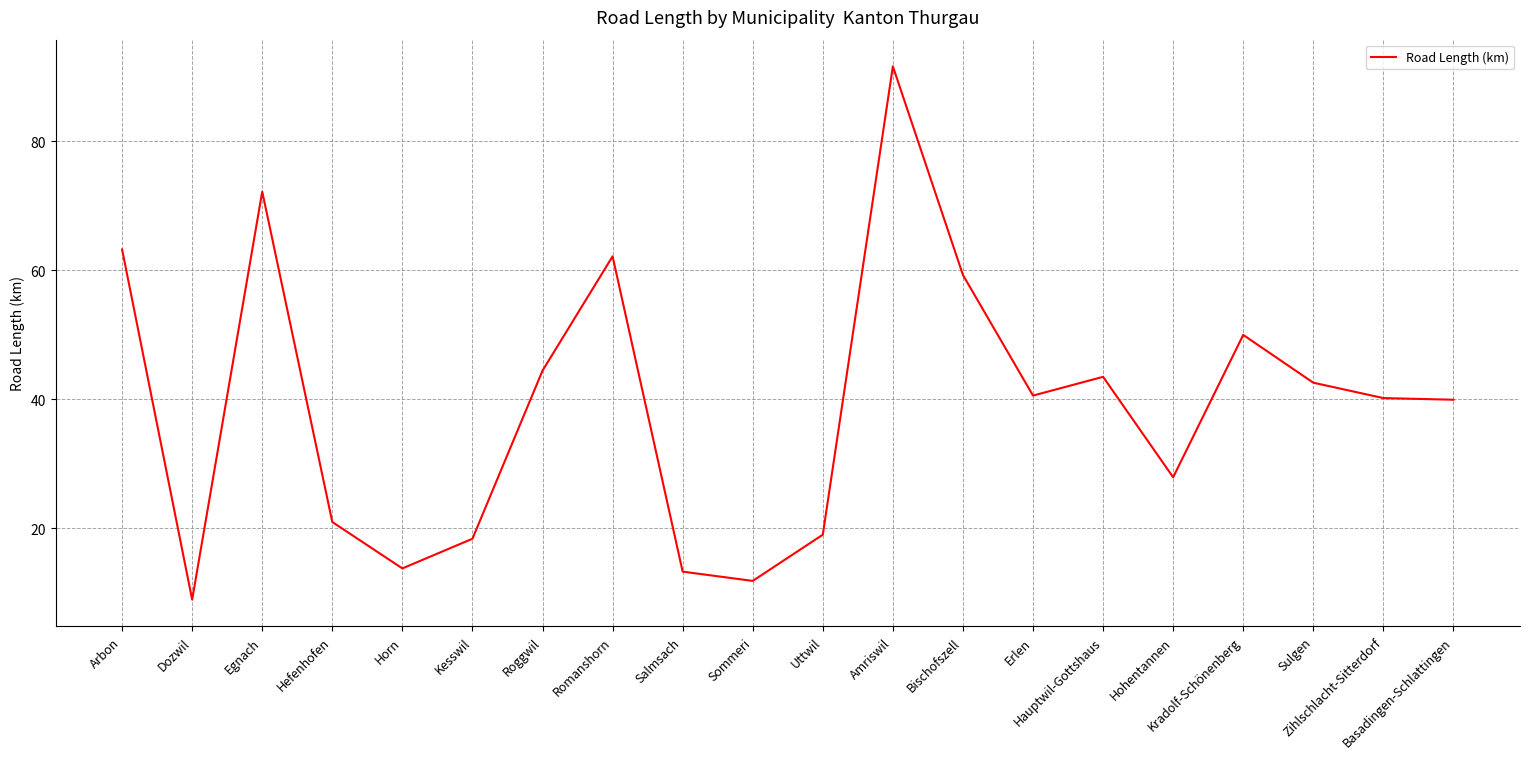

True or false: the data shows 13.8 at Horn.

True